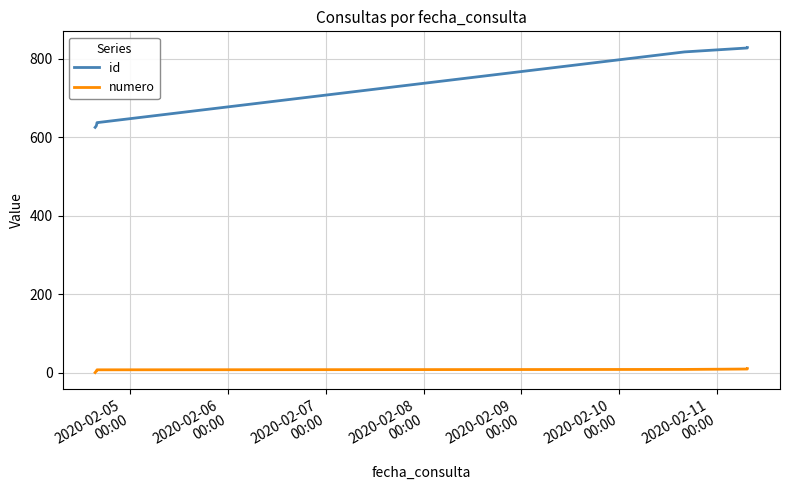

Which series has the largest total across all categories?

id